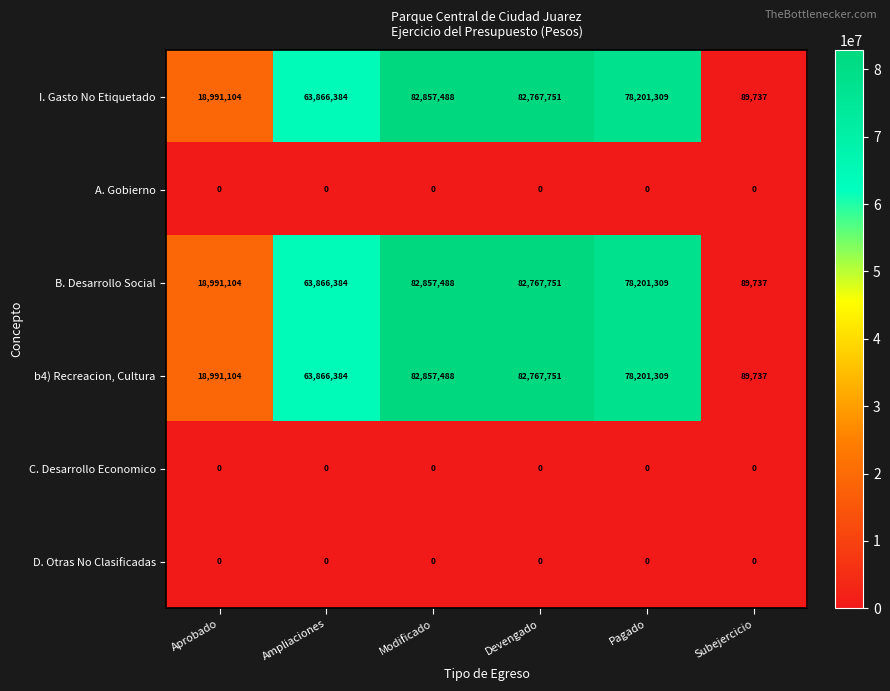

What is the maximum value for b4) Recreacion, Cultura?

82857488